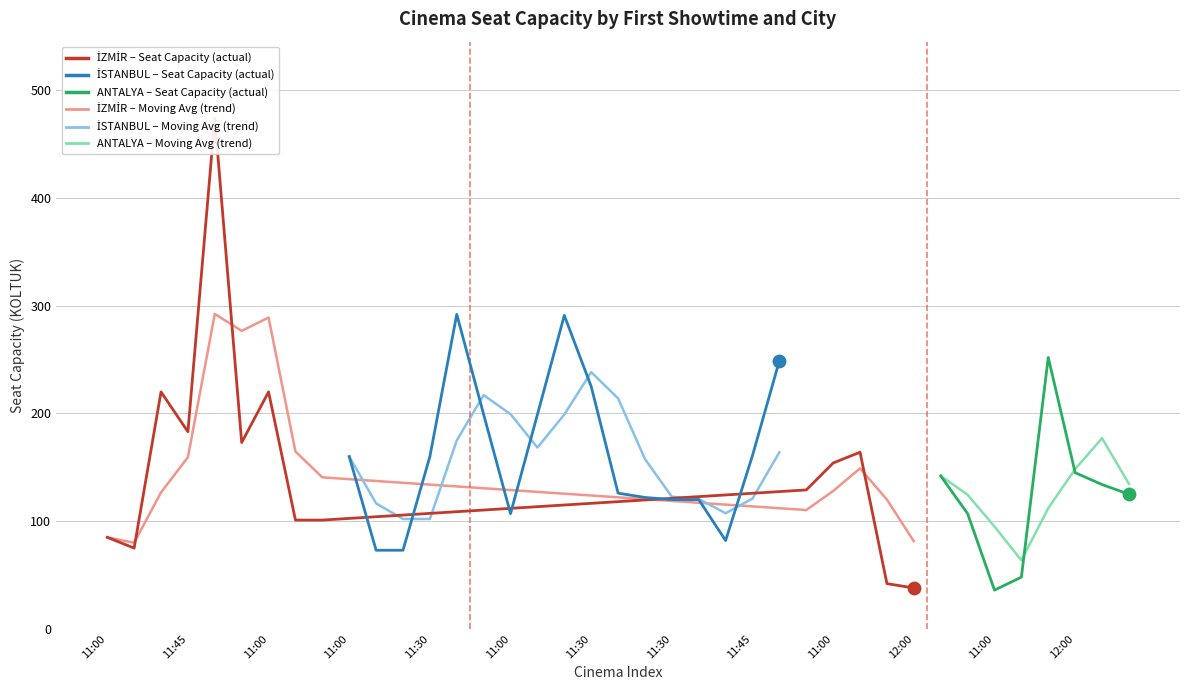

What is the change in value from 11:45 to 11:30?

+16